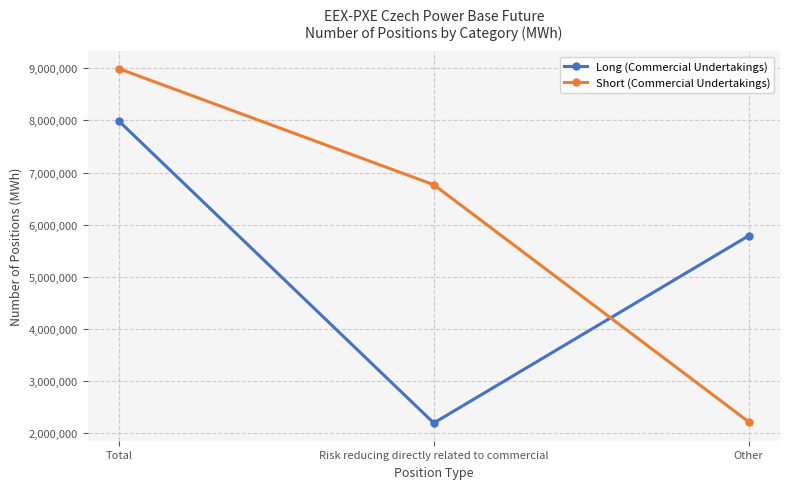

Reading left to right, what are all the values shown in this chart?

Long (Commercial Undertakings): 7986224	2198944	5787280
Short (Commercial Undertakings): 8991575	6767198	2224377